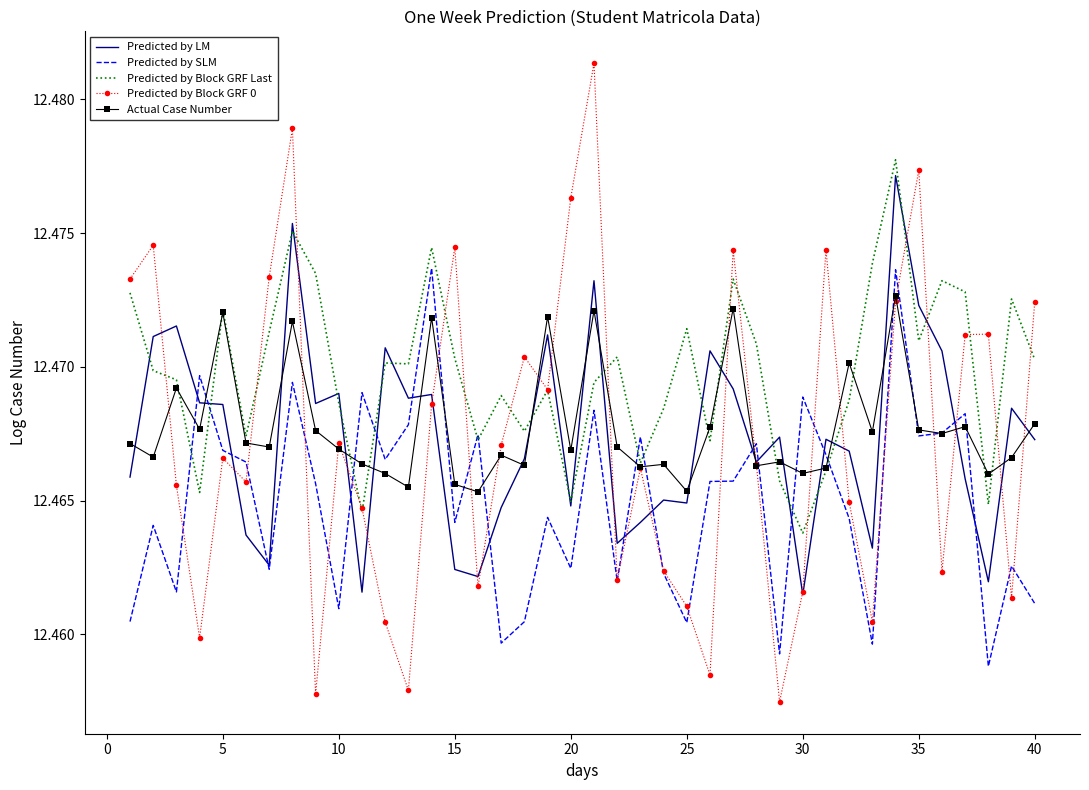

Which series has the widest spread of values?

Predicted by Block GRF 0